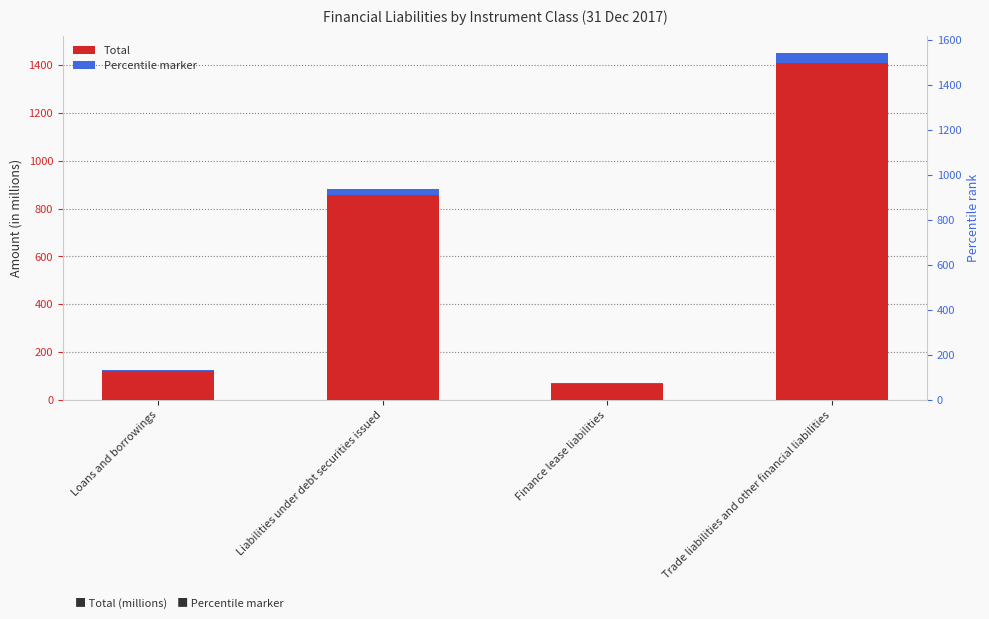

Are the bars horizontal?

No